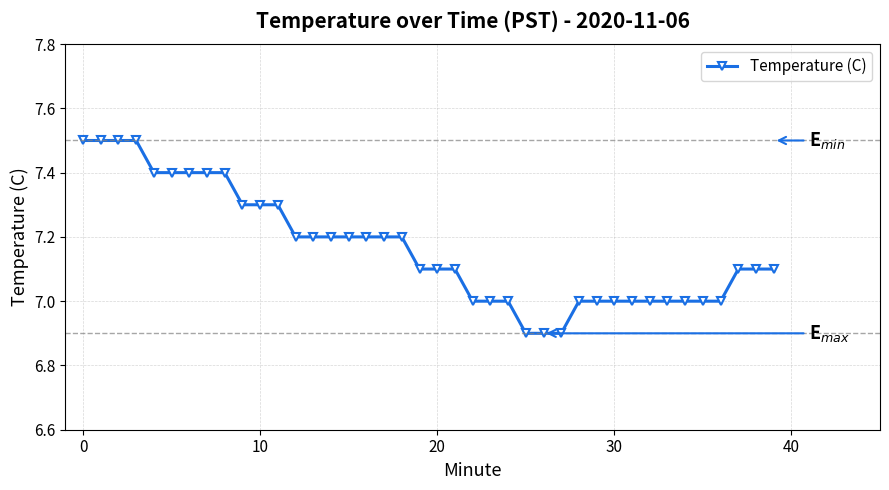

What is the greatest value displayed?

7.5